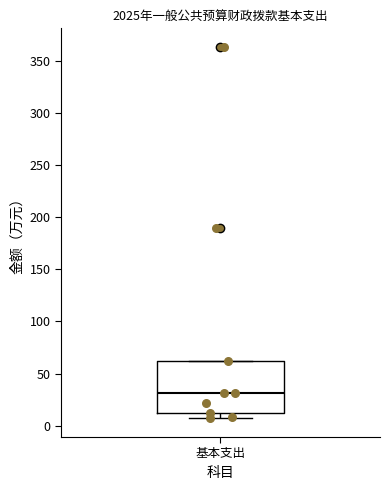

Where does the median line of the box for 基本支出 sit on the y-axis? The values are not printed on the chart, so give them approximately, as read against the axis.

30